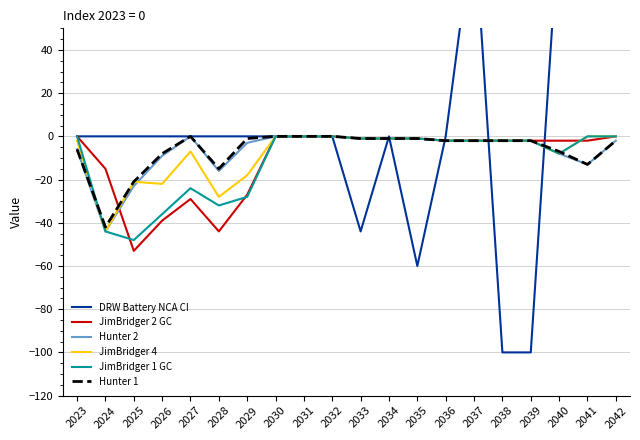

List the series in order of their peak value, highest first.

DRW Battery NCA CI, JimBridger 2 GC, Hunter 2, JimBridger 4, JimBridger 1 GC, Hunter 1